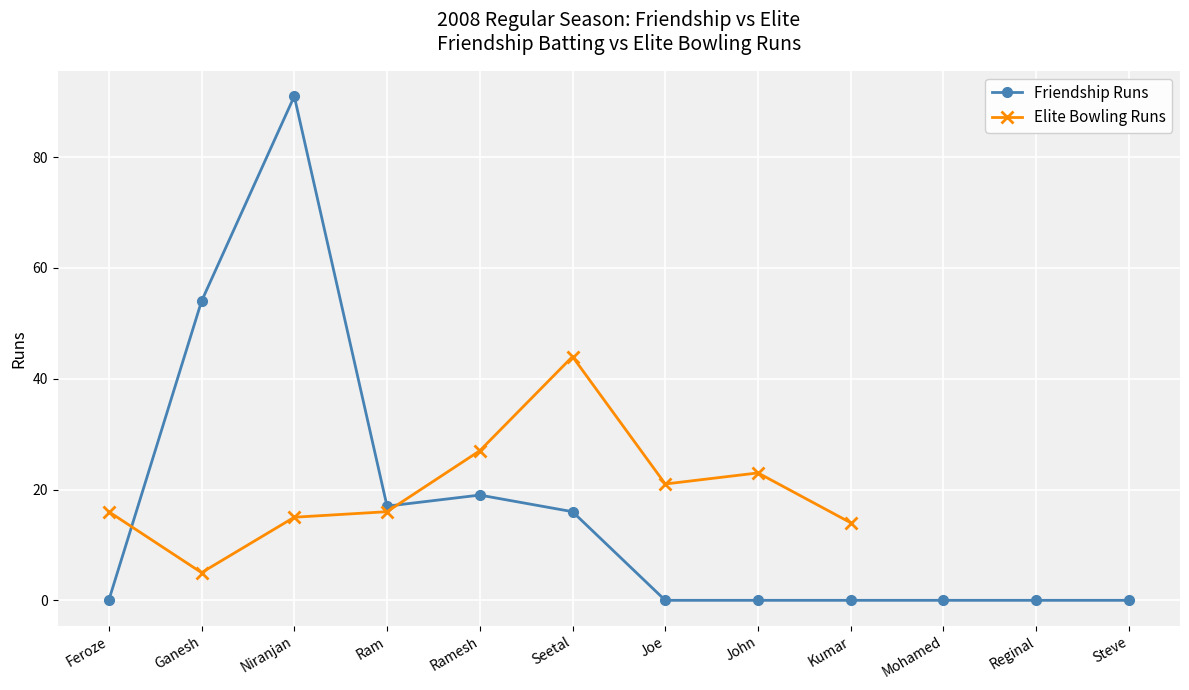

What value does the Friendship Runs series have at Ram?

17